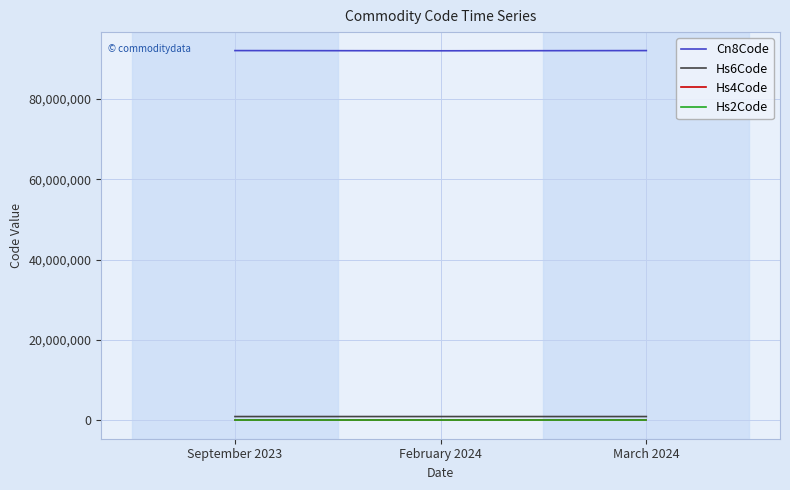

Is the value of Cn8Code at September 2023 greater than the value of Hs2Code at February 2024?

Yes